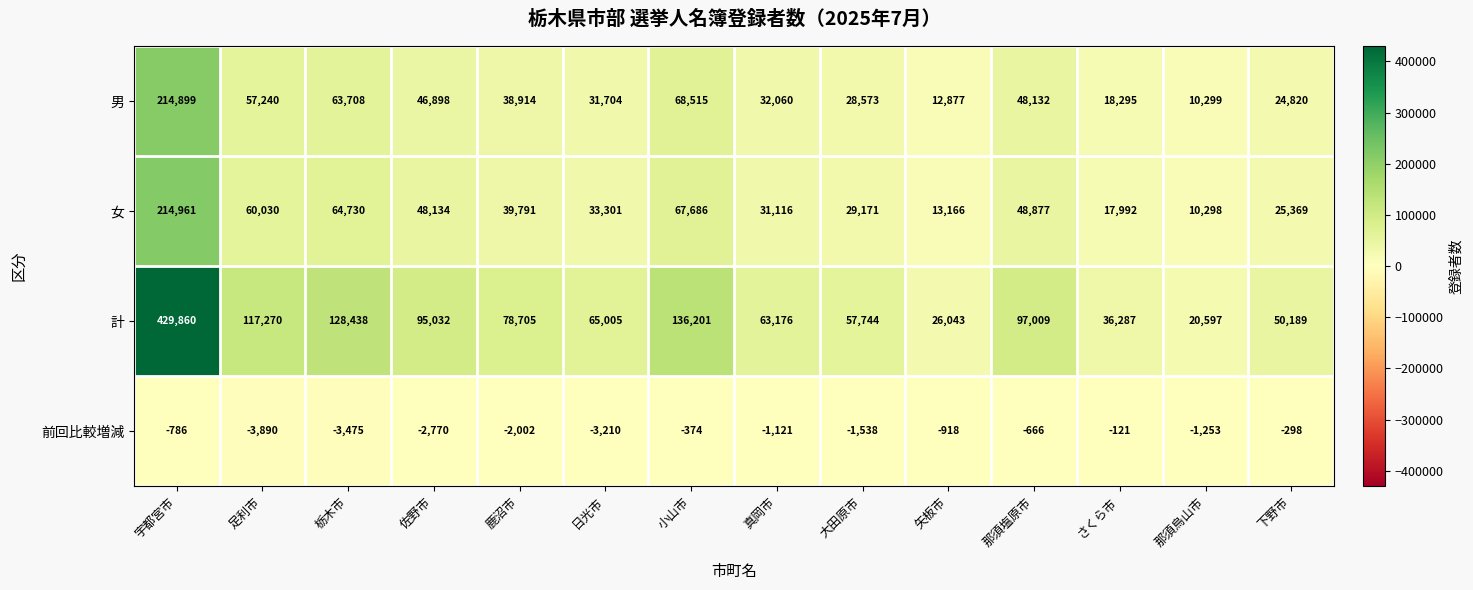

At how many categories does at least one series exceed 363636?

1